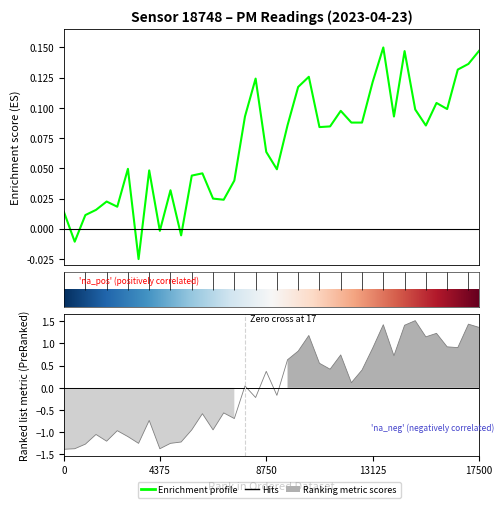

The P1 series shows 0.0 at 0. True or false?

False